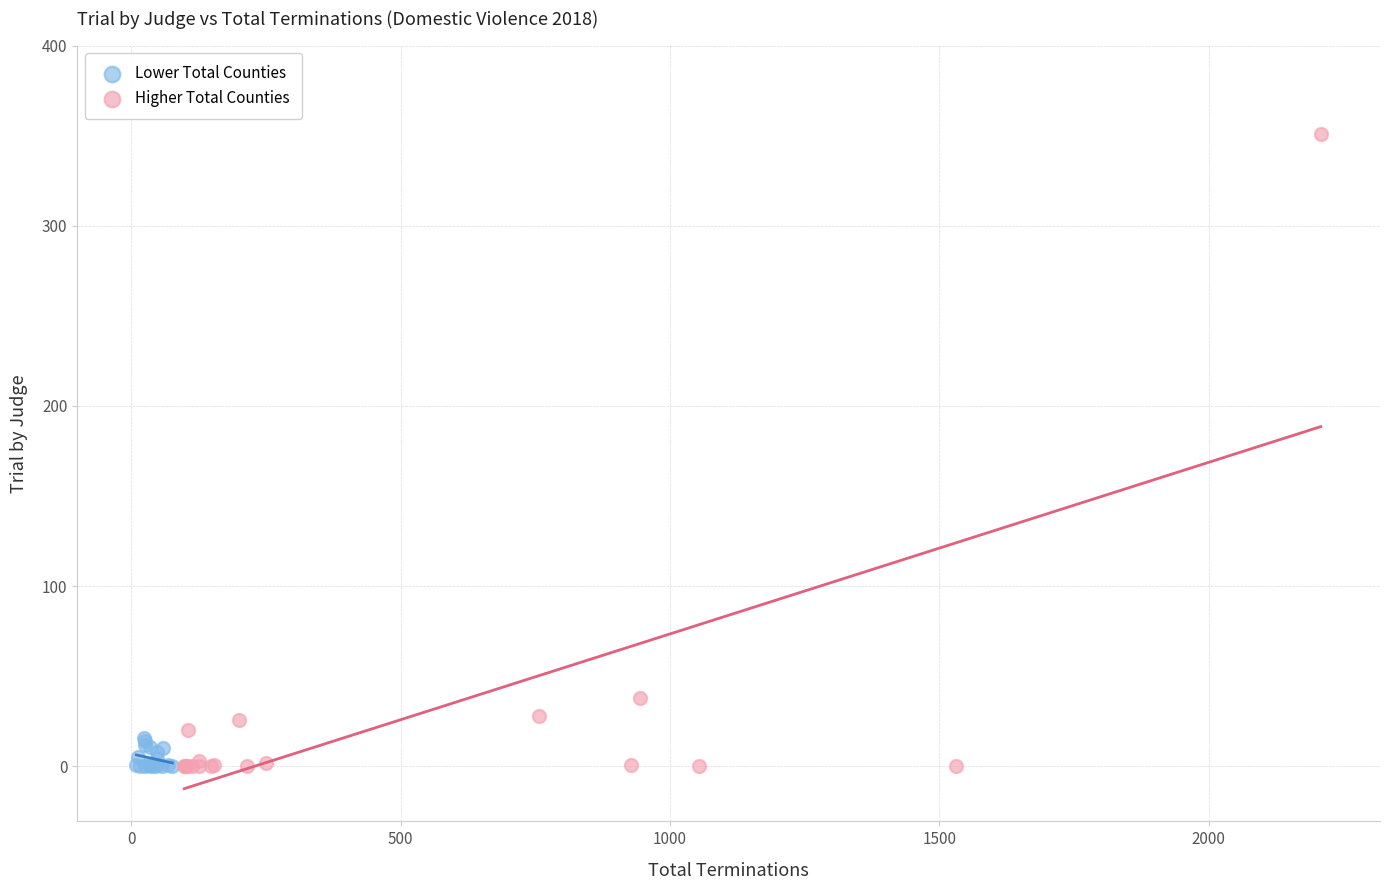

Which series has the widest spread of Y values?

Higher Total Counties